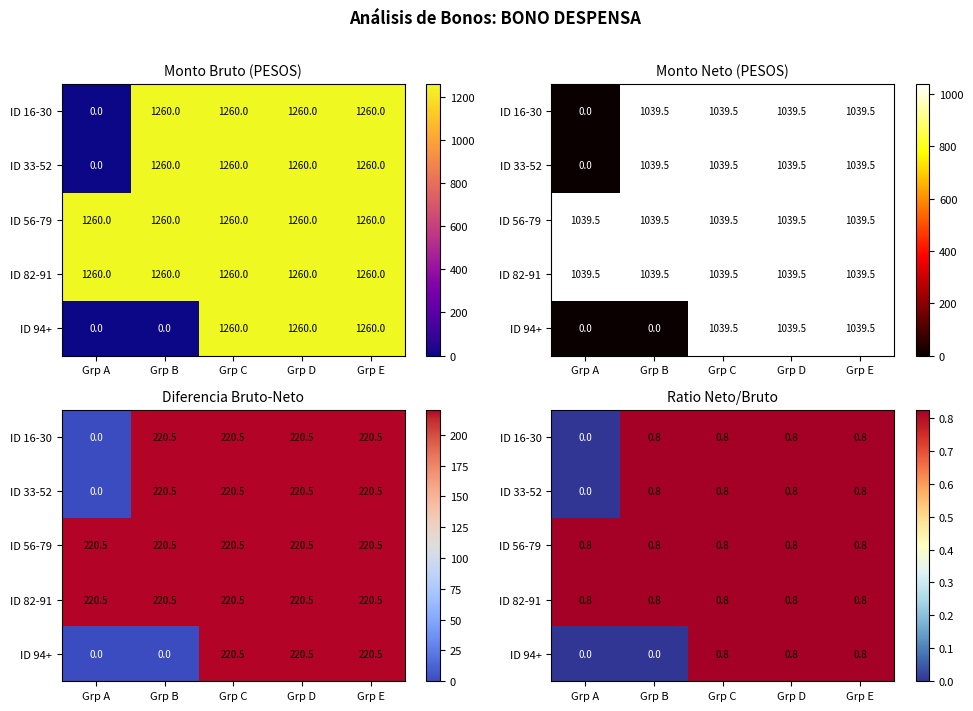

What is the sum of all ID 56-79 values?

4.1